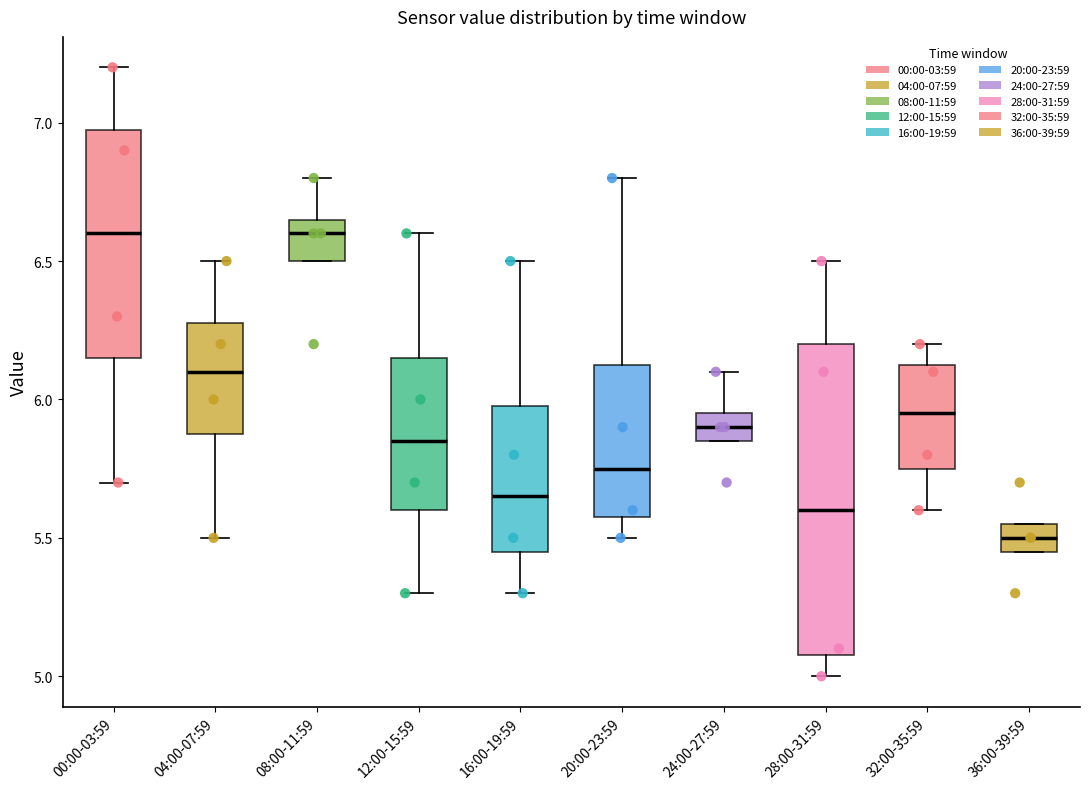

Reading left to right, transcribe this box plot: for each box, give where its median line is, the range the box spans, and where its two whiskers end, as read against the y-axis. The values are not printed on the chart, so give them approximately, as read against the axis.

00:00-03:59: median 6.60, box 6.15 to 7.00, whiskers 5.70 to 7.20
04:00-07:59: median 6.10, box 5.90 to 6.30, whiskers 5.50 to 6.50
08:00-11:59: median 6.60, box 6.50 to 6.65, whiskers 6.50 to 6.80
12:00-15:59: median 5.85, box 5.60 to 6.15, whiskers 5.30 to 6.60
16:00-19:59: median 5.65, box 5.45 to 6.00, whiskers 5.30 to 6.50
20:00-23:59: median 5.75, box 5.60 to 6.15, whiskers 5.50 to 6.80
24:00-27:59: median 5.90, box 5.85 to 5.95, whiskers 5.85 to 6.10
28:00-31:59: median 5.60, box 5.10 to 6.20, whiskers 5.00 to 6.50
32:00-35:59: median 5.95, box 5.75 to 6.15, whiskers 5.60 to 6.20
36:00-39:59: median 5.50, box 5.45 to 5.55, whiskers 5.45 to 5.55